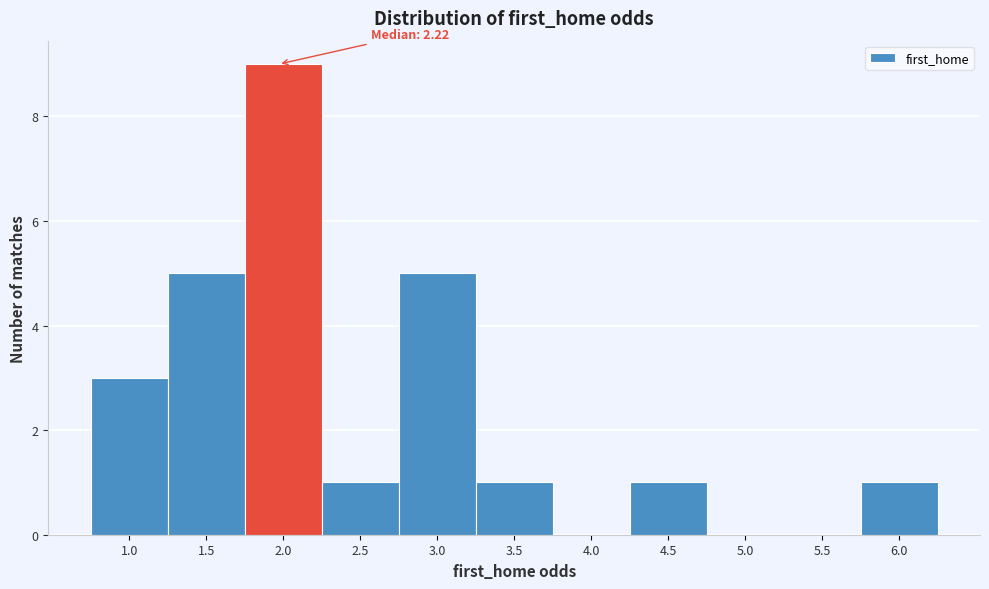

Reading left to right, extract all data points from this chart.

1.0=3	1.5=5	2.0=9	2.5=1	3.0=5	3.5=1	4.0=0	4.5=1	5.0=0	5.5=0	6.0=1